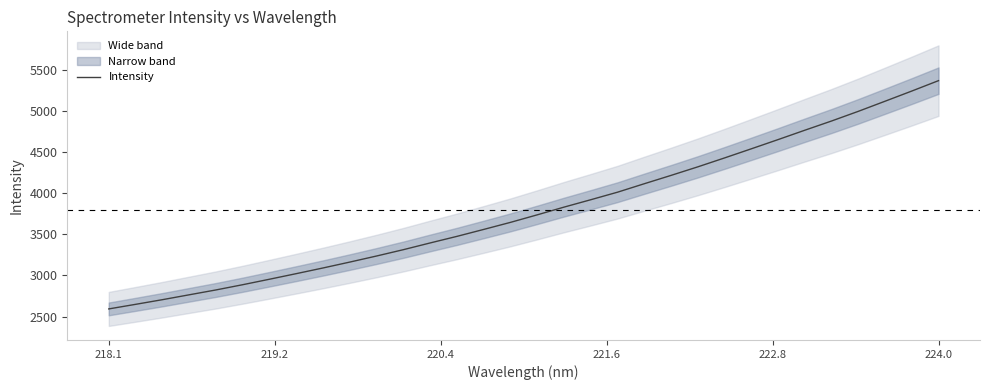

Reading left to right, transcribe all the data shown in this chart.

2592.5	2648.2	2704.9	2764.4	2823.6	2887.5	2954.3	3022.3	3091.6	3163.3	3237.3	3314.4	3396.4	3476.5	3561.0	3647.1	3738.8	3832.8	3922.9	4014.7	4117.8	4219.4	4323.4	4432.1	4543.2	4655.3	4769.6	4881.9	4999.6	5122.6	5246.7	5373.4